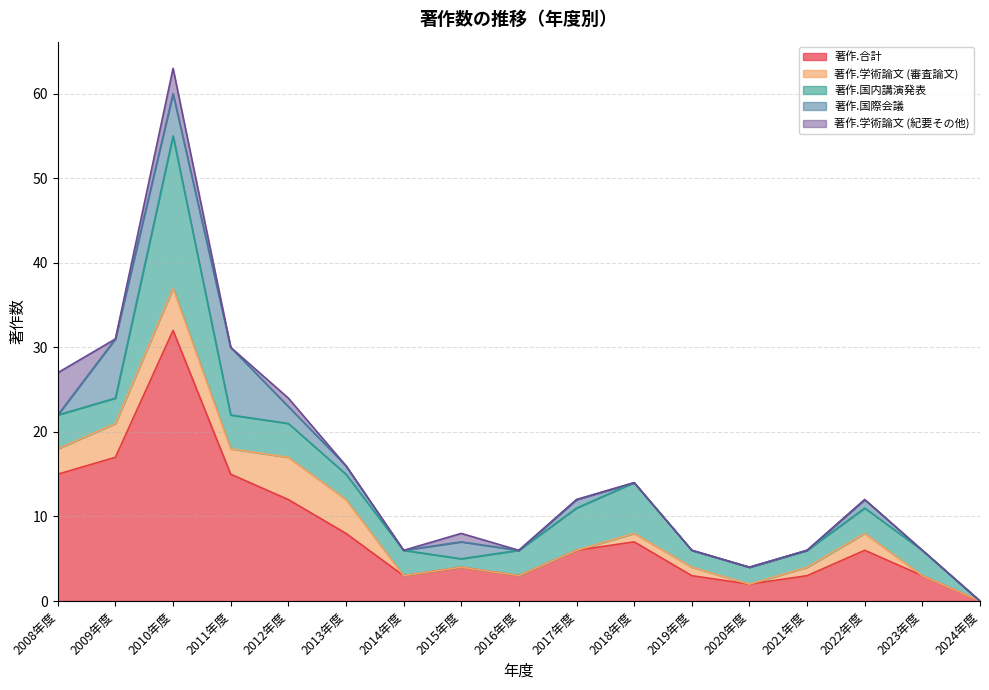

Which has a higher value, 2022年度 or 2015年度?

2022年度